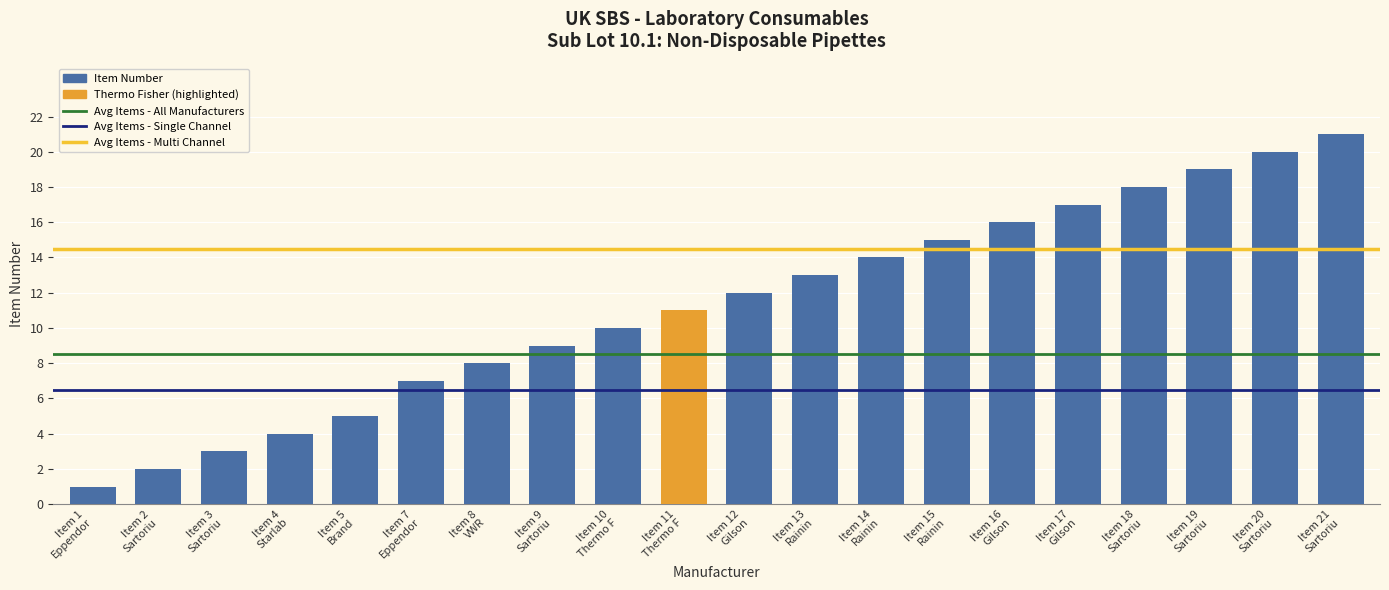

How many series are shown in this chart?

1